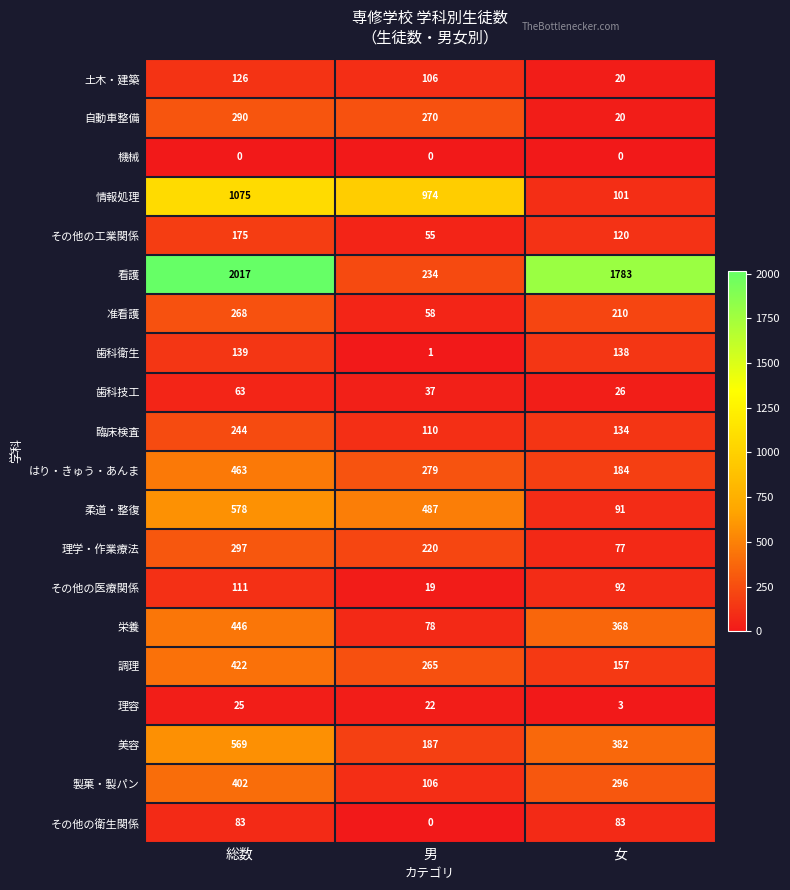

At 総数, list the series in order from largest to smallest.

看護, 情報処理, 柔道・整復, 美容, はり・きゅう・あんま, 栄養, 調理, 製菓・製パン, 理学・作業療法, 自動車整備, 准看護, 臨床検査, その他の工業関係, 歯科衛生, 土木・建築, その他の医療関係, その他の衛生関係, 歯科技工, 理容, 機械